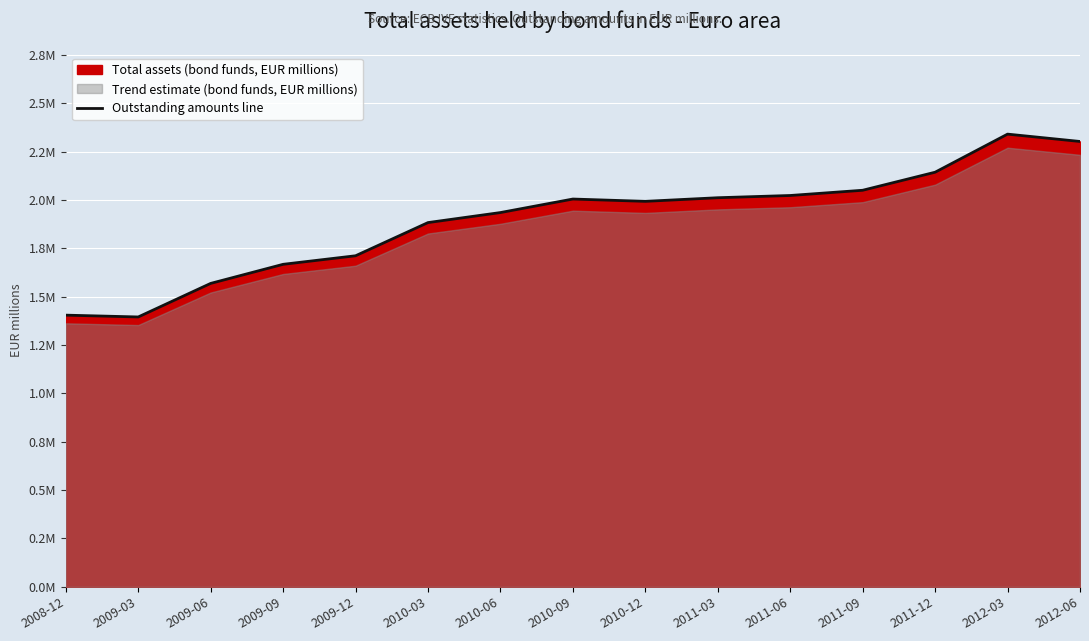

At which category does the chart reach its minimum across all series?

2009-03